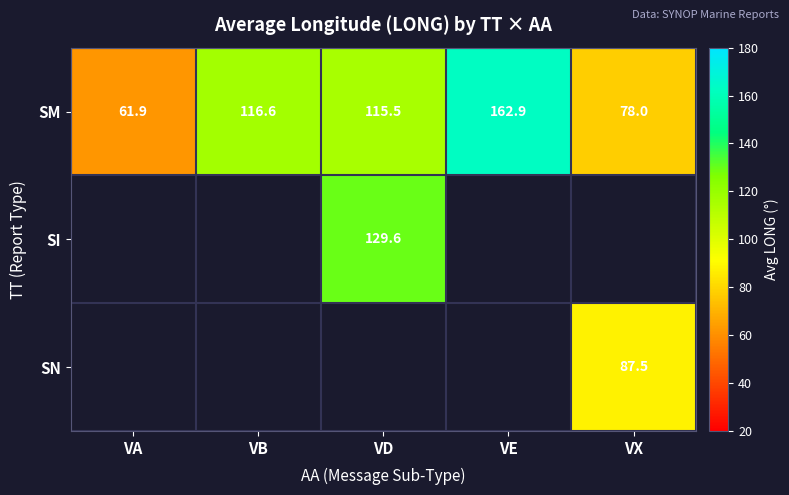

What is the smallest value displayed?

61.9